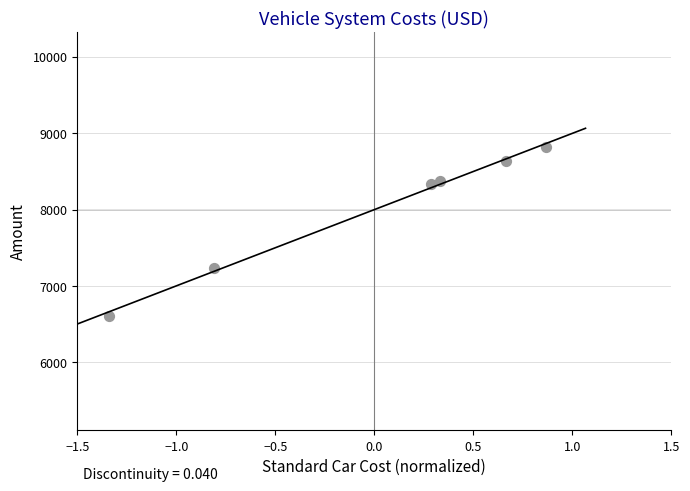

What Y value in the scatter plot is closest to 7715?

7232.2